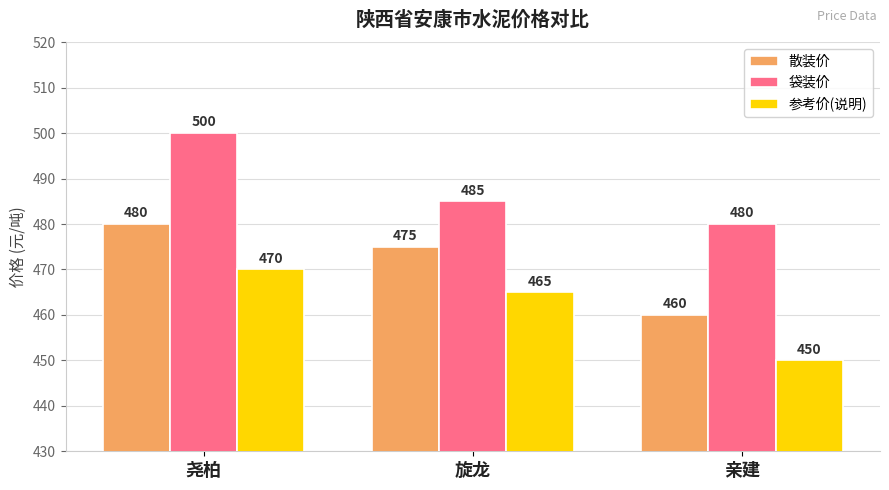

What is the spread (max minus min) of values at 尧柏?

30